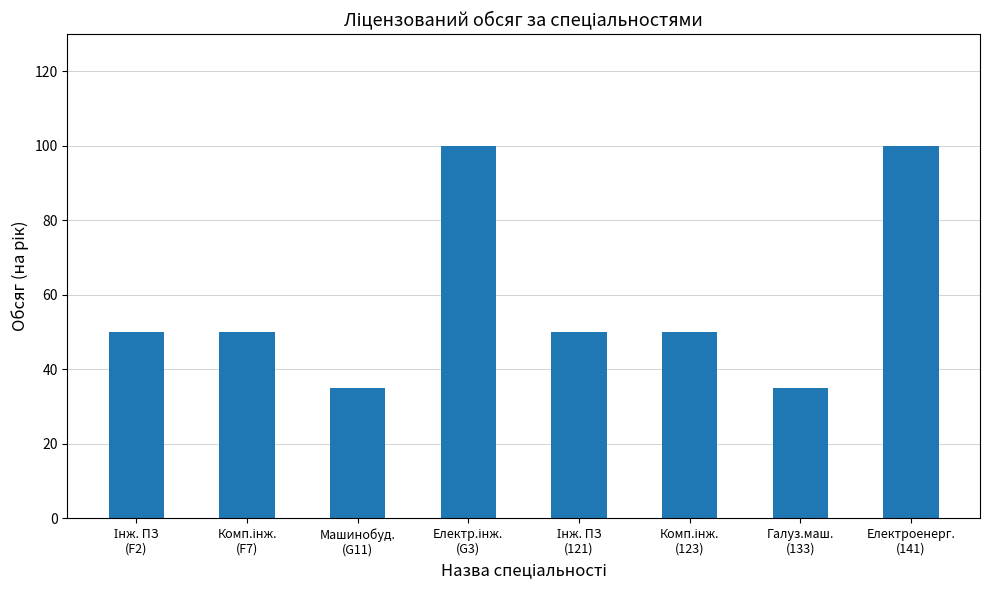

What is the difference between the maximum and second lowest values?

65